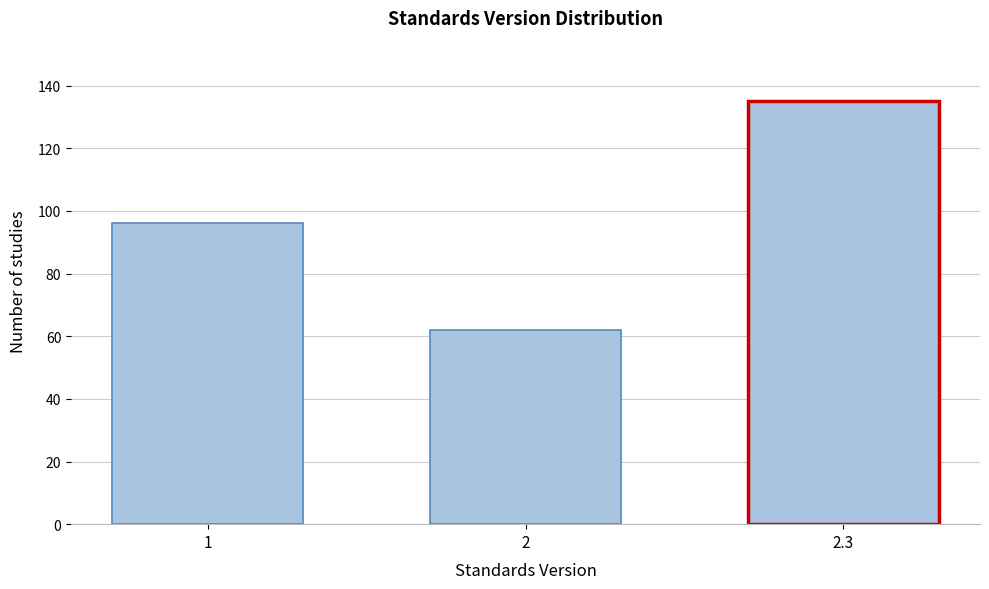

Reading left to right, transcribe all the data shown in this chart.

1=96	2=62	2.3=135